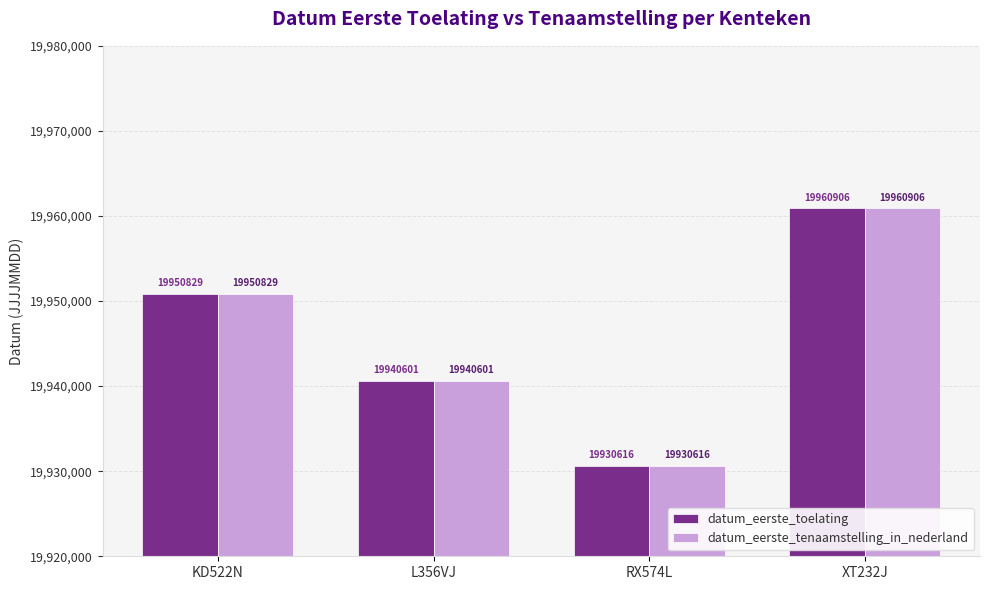

What are all the series names shown in the legend?

datum_eerste_toelating, datum_eerste_tenaamstelling_in_nederland